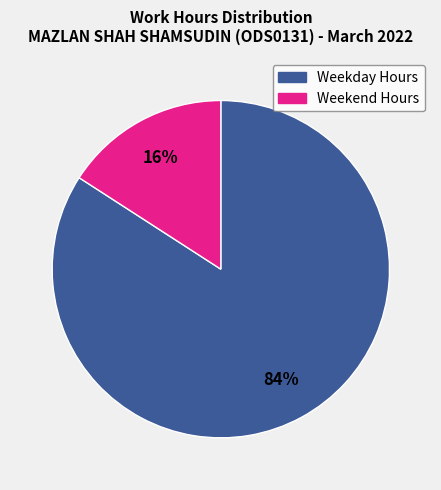

To the nearest percent, what is the difference between the largest and smallest slice percentages?

68%